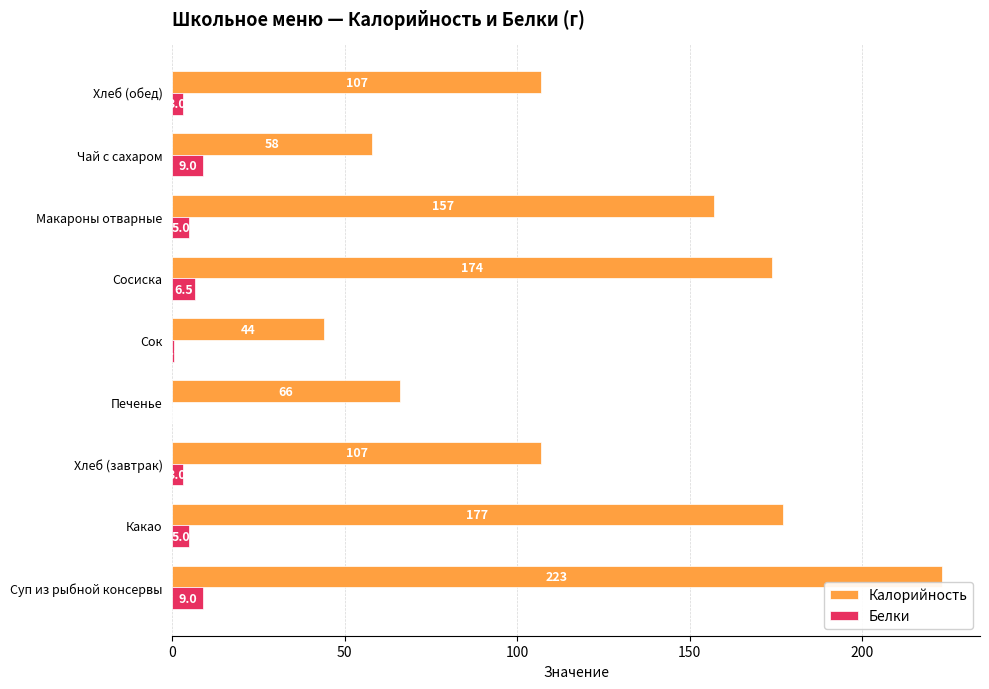

Which series changed the most between Какао and Чай с сахаром?

Калорийность